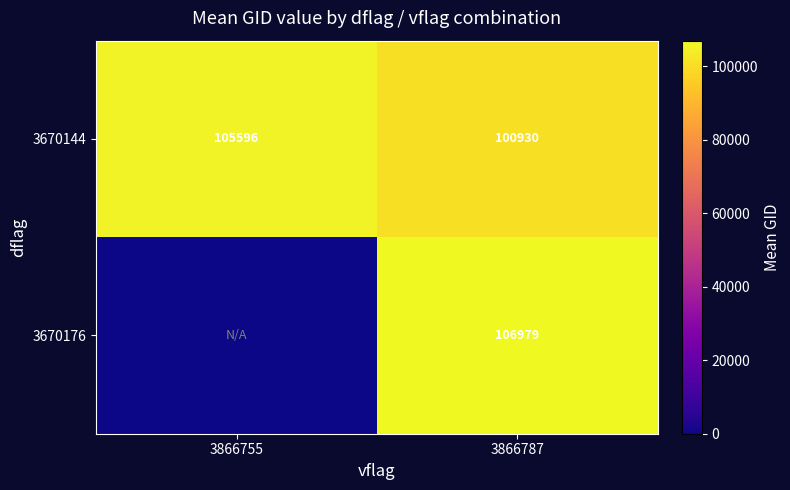

At which label does 3670144 reach its peak?

3866755